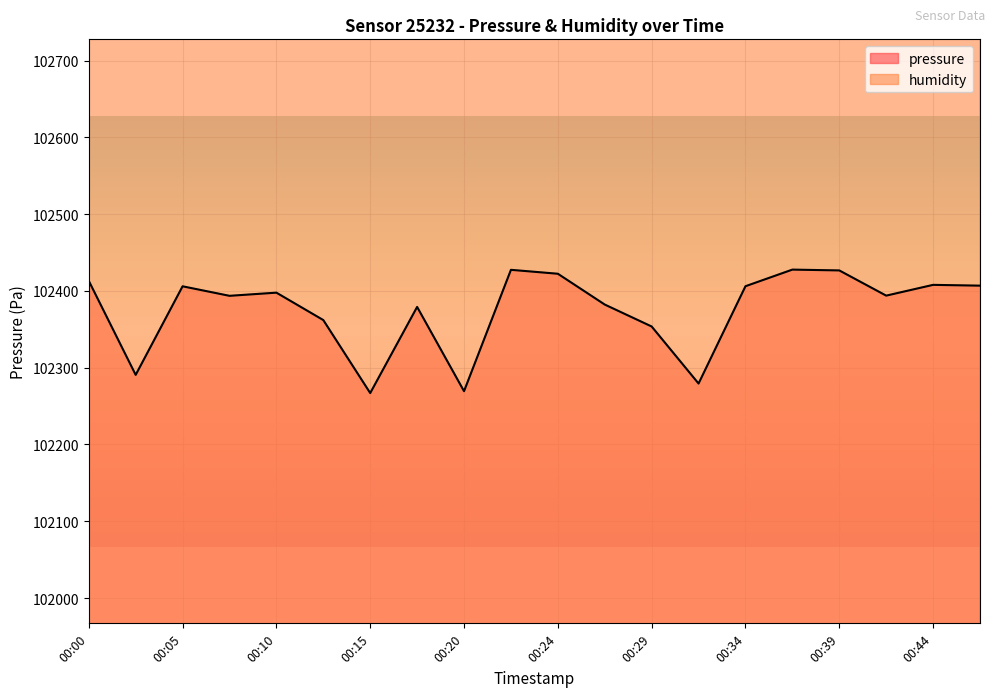

In humidity, how many points are lower than both neighbors (excluding endpoints)?

5